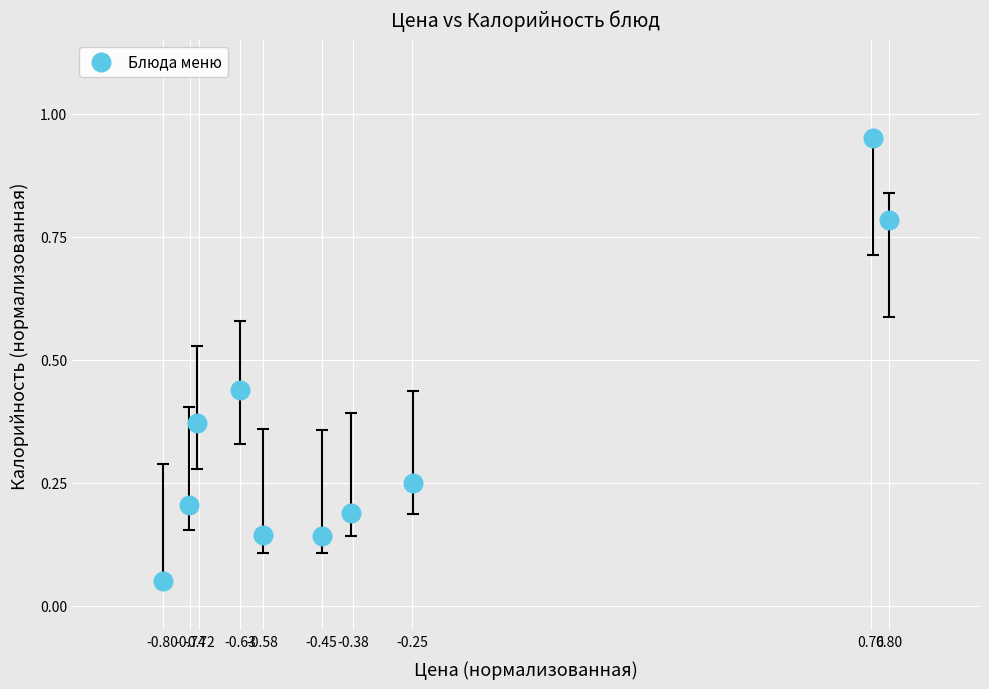

What is the range of X values (max minus min)?

1.6